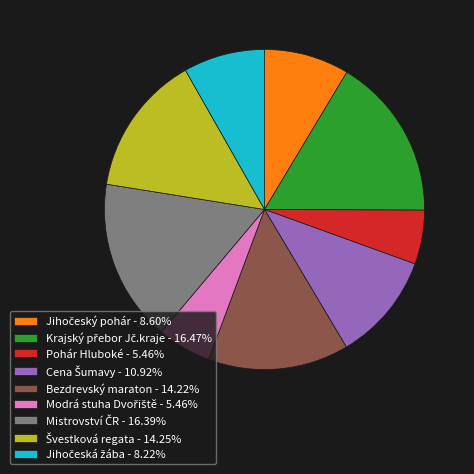

Does any single category account for the majority?

No